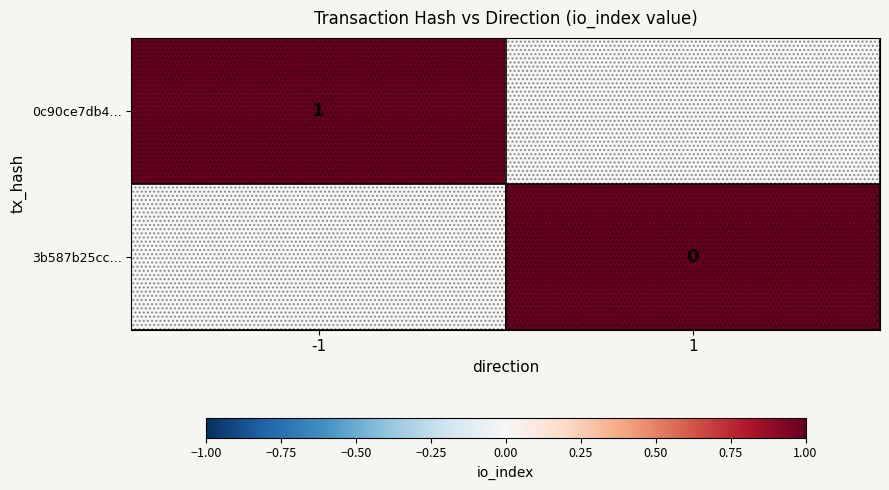

Is the value of 3b587b25cc… at 1 greater than the value of 0c90ce7db4… at -1?

No